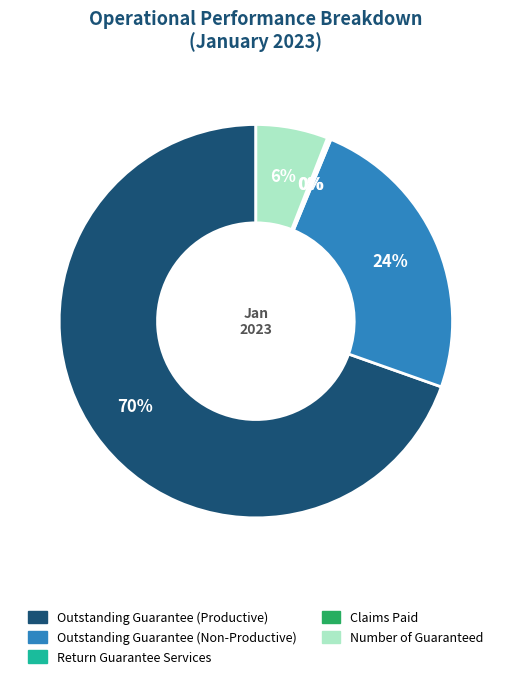

Does any single category account for the majority?

Yes